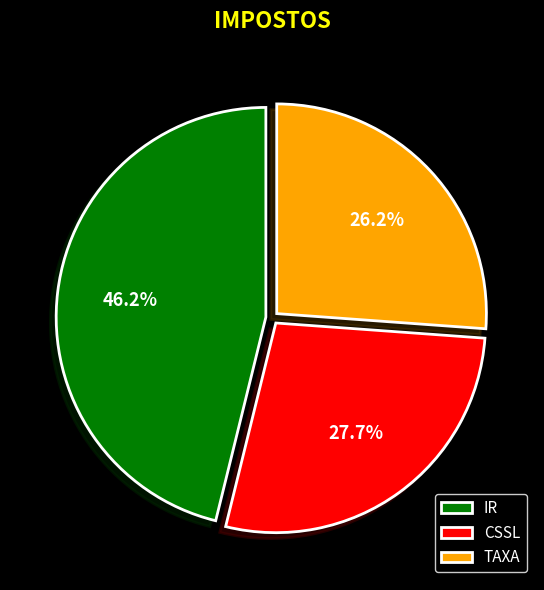

Which has a higher value, CSSL or IR?

IR